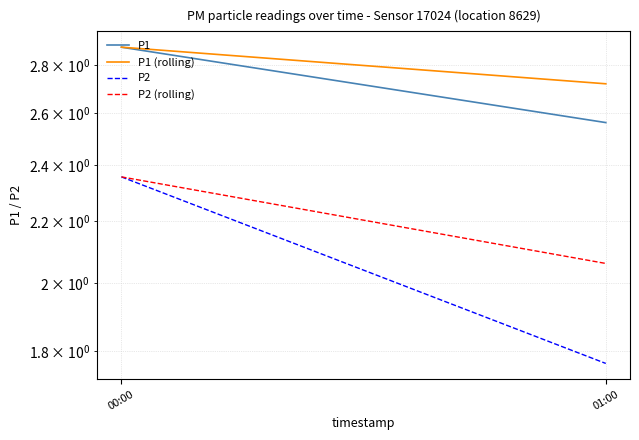

At which label does P2 (rolling) reach its minimum?

01:00